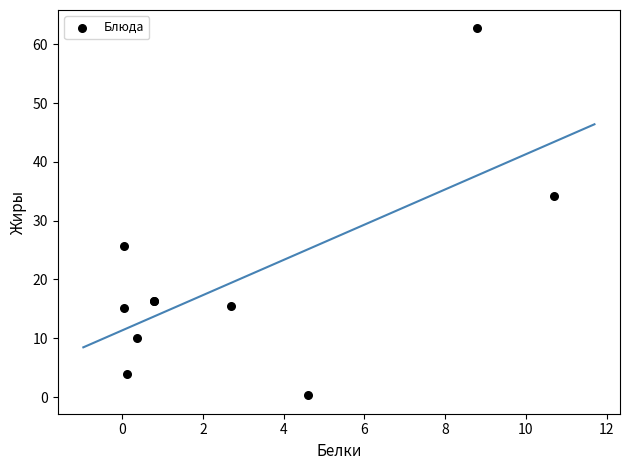

What Y value in the scatter plot is closest to 31?

34.2